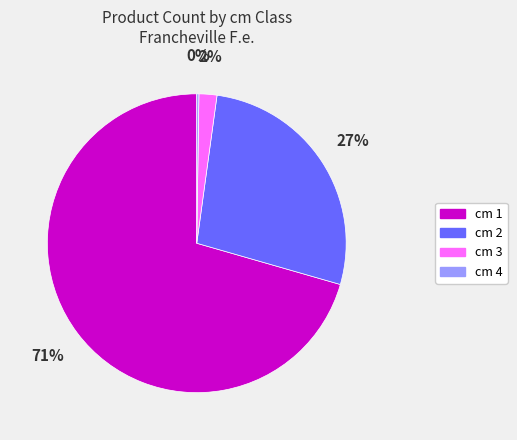

Is there a majority slice in this chart?

Yes